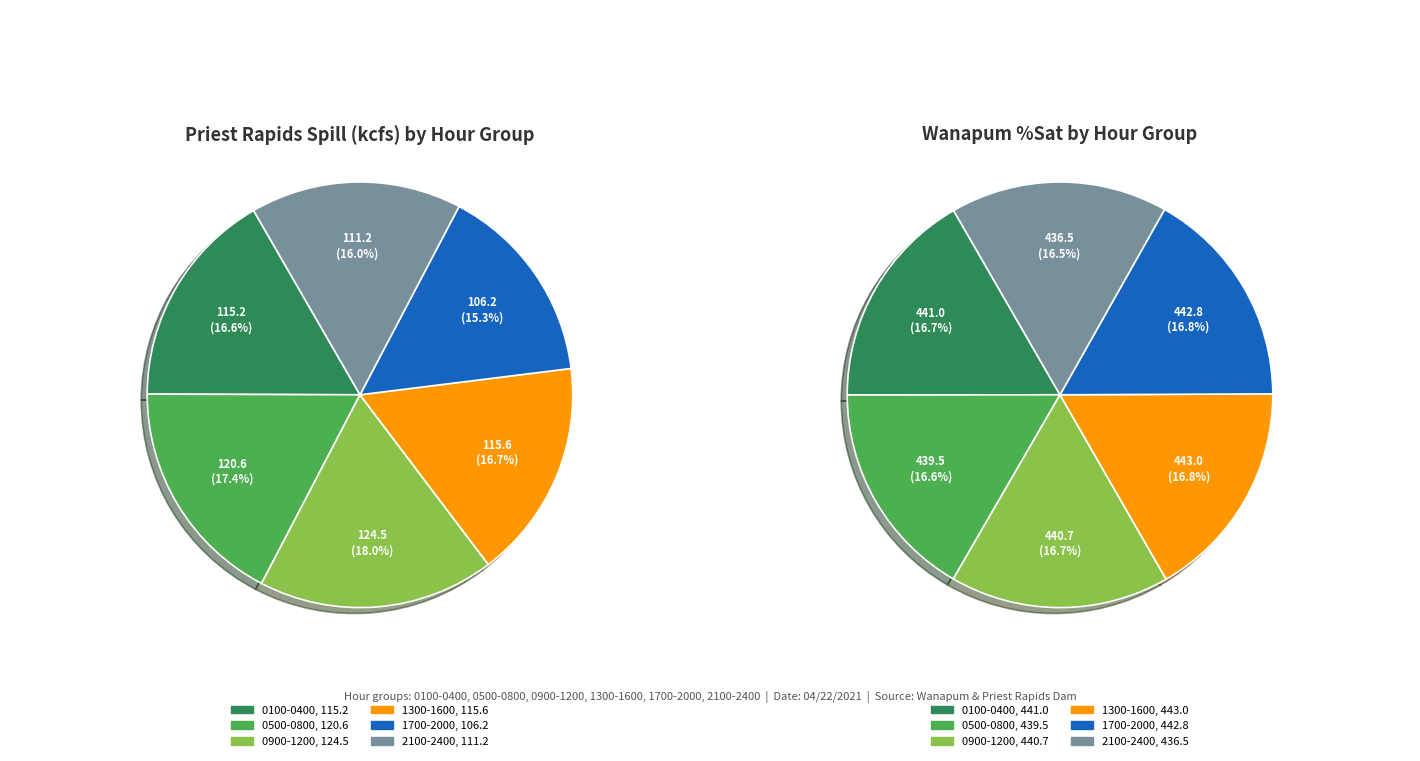

Does 5 represent more than half of the total?

No